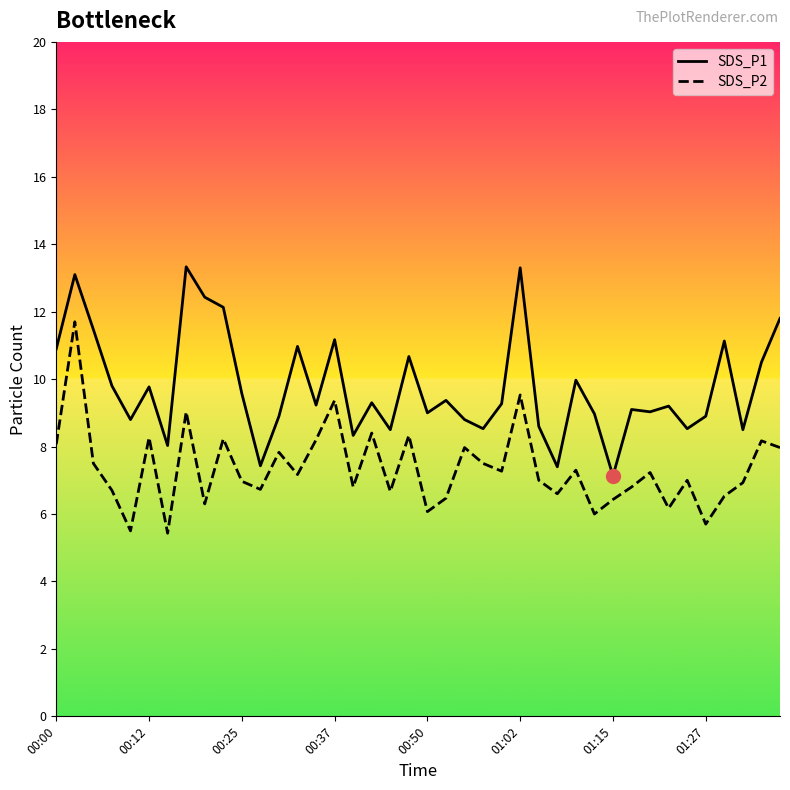

What is the lowest value of the SDS_P1 series?

7.1